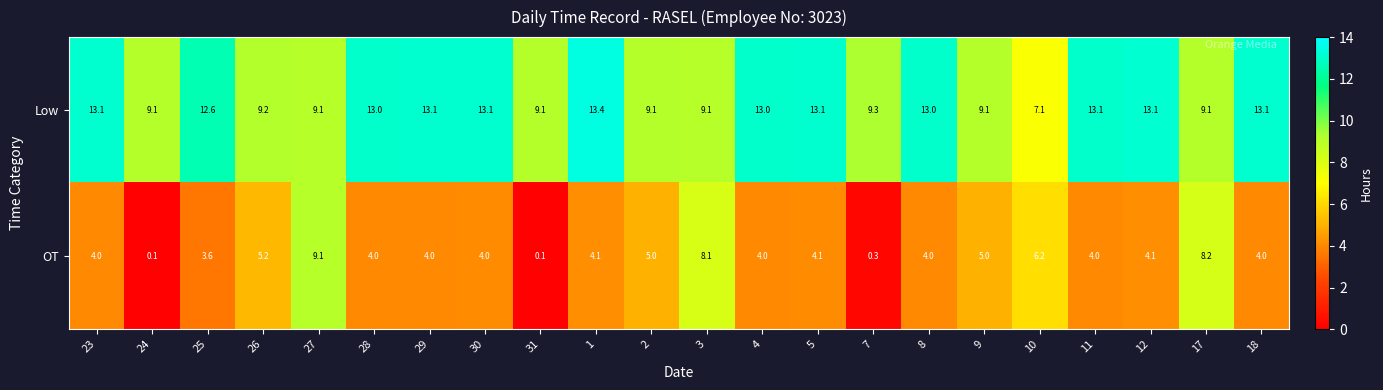

Which category has the highest value in the OT series?

27